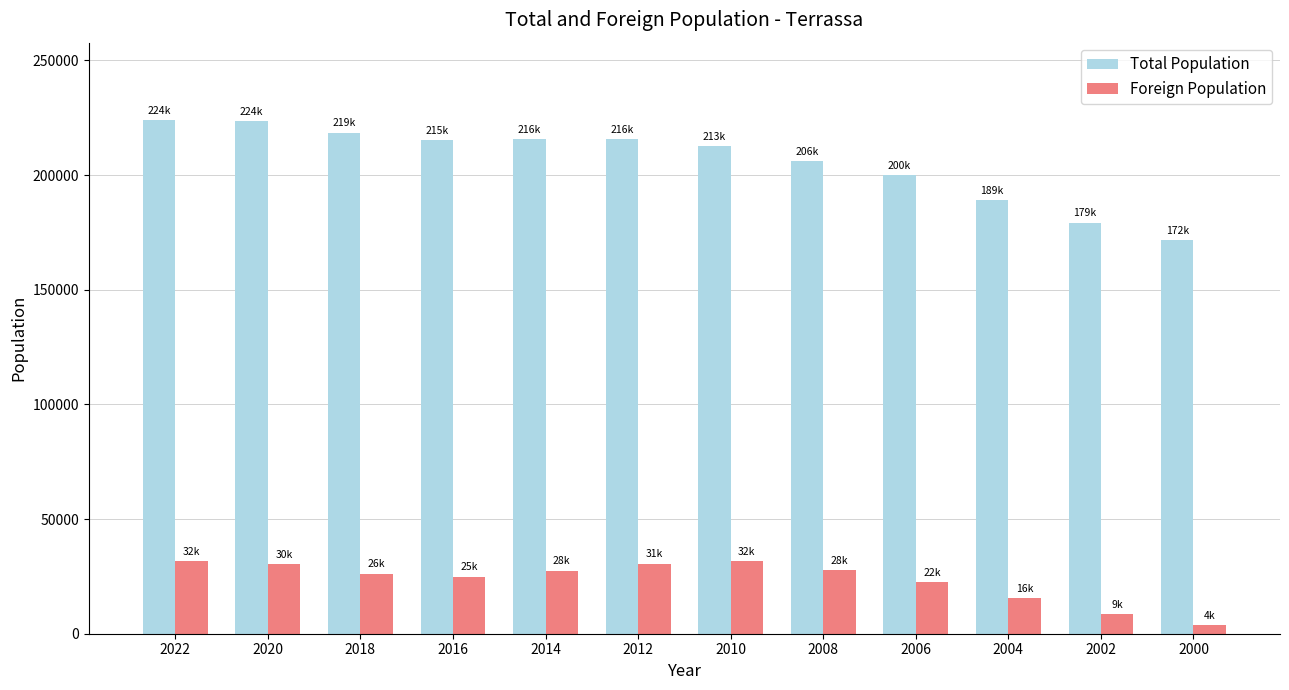

What is the spread (max minus min) of values at 2016?

190221